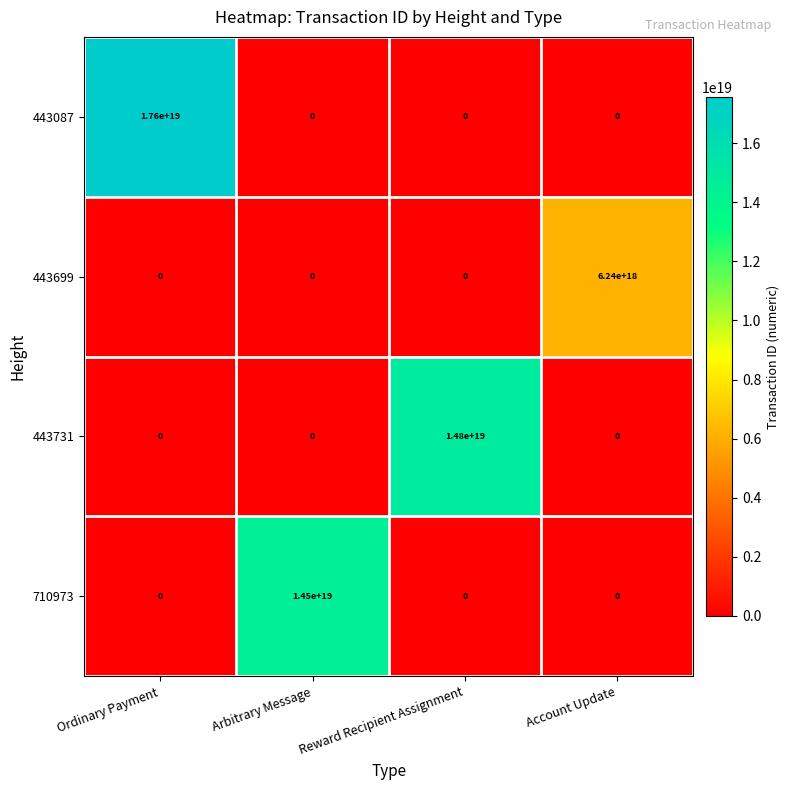

How many data points in 710973 are above 0?

1